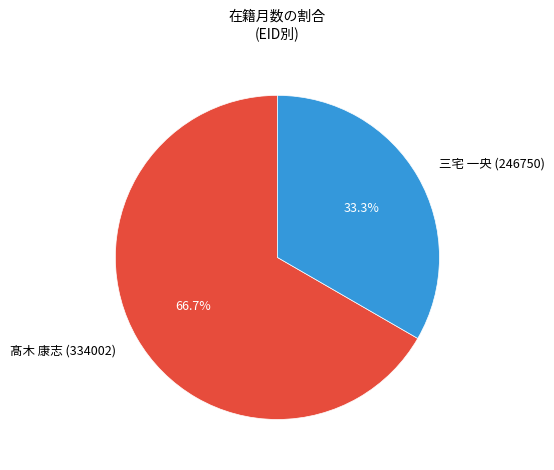

How many segments does this pie chart have?

2